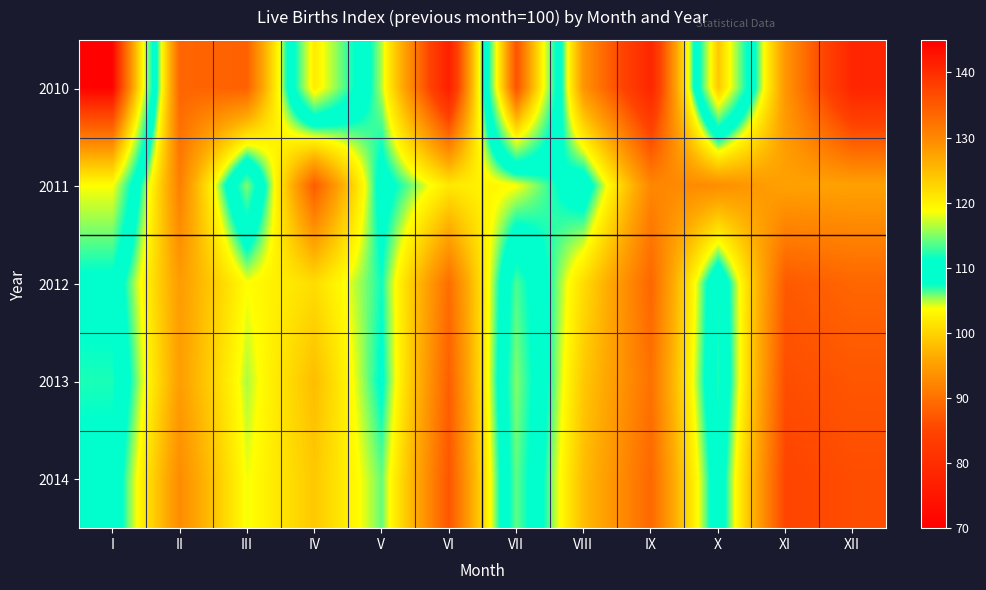

Rank the series at IX from lowest to highest value.

2010, 2012, 2014, 2013, 2011